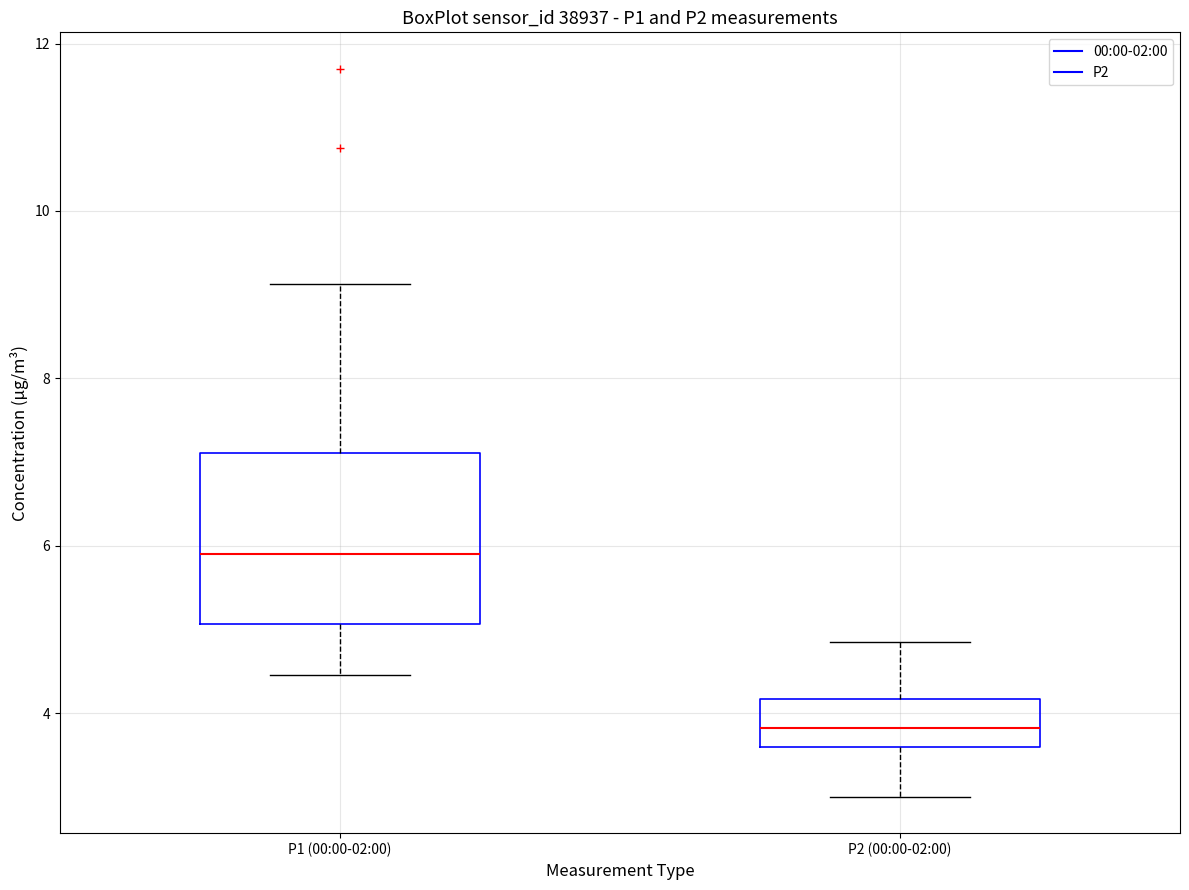

Reading left to right, transcribe this box plot: for each box, give where its median line is, the range the box spans, and where its two whiskers end, as read against the y-axis. The values are not printed on the chart, so give them approximately, as read against the axis.

P1 (00:00-02:00): median 6.0, box 5.0 to 7.2, whiskers 4.4 to 9.2
P2 (00:00-02:00): median 3.8, box 3.6 to 4.2, whiskers 3.0 to 4.8